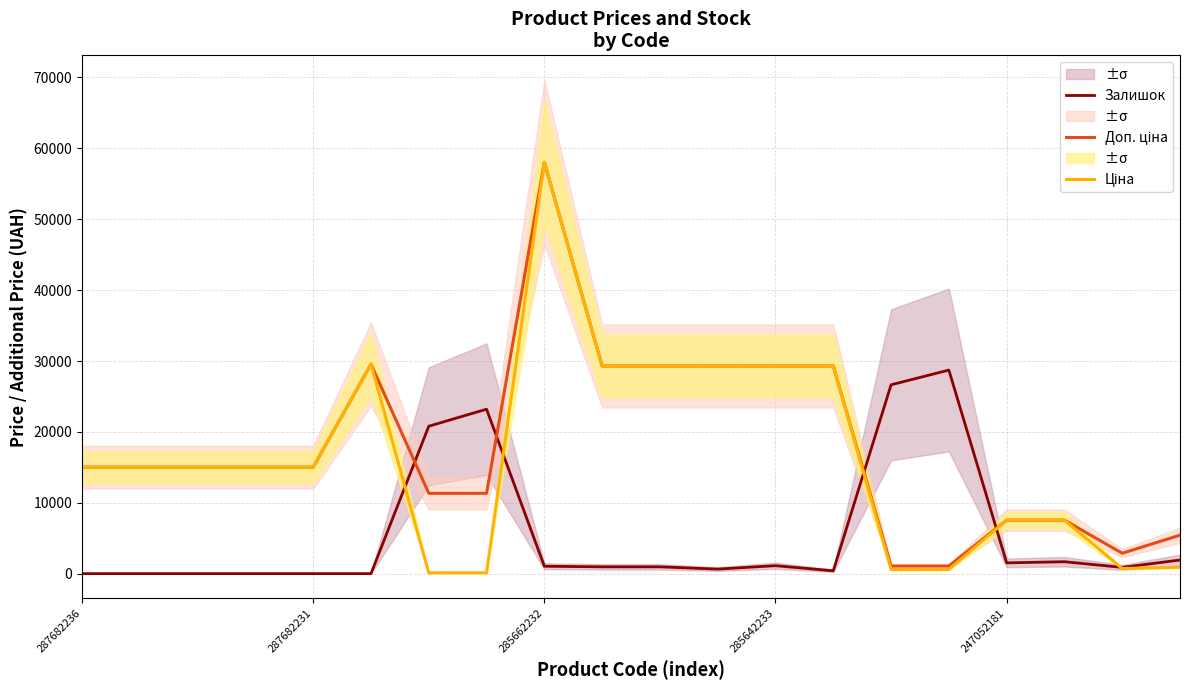

True or false: Доп. ціна has a value of 39551.5 at 13.

False